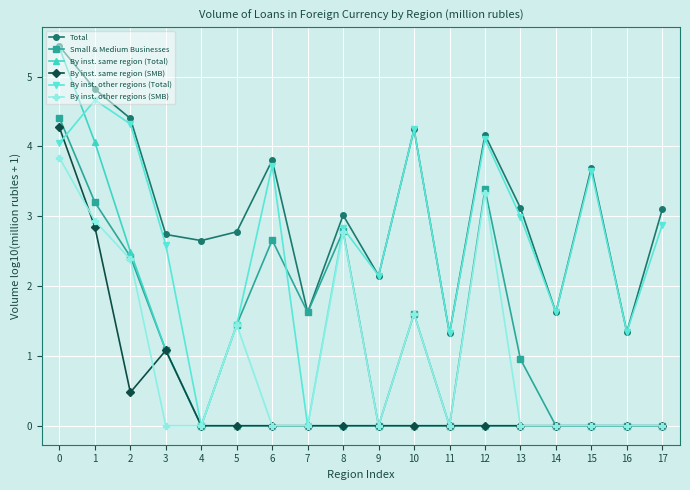

What is the total value across all series at 3?

8.6